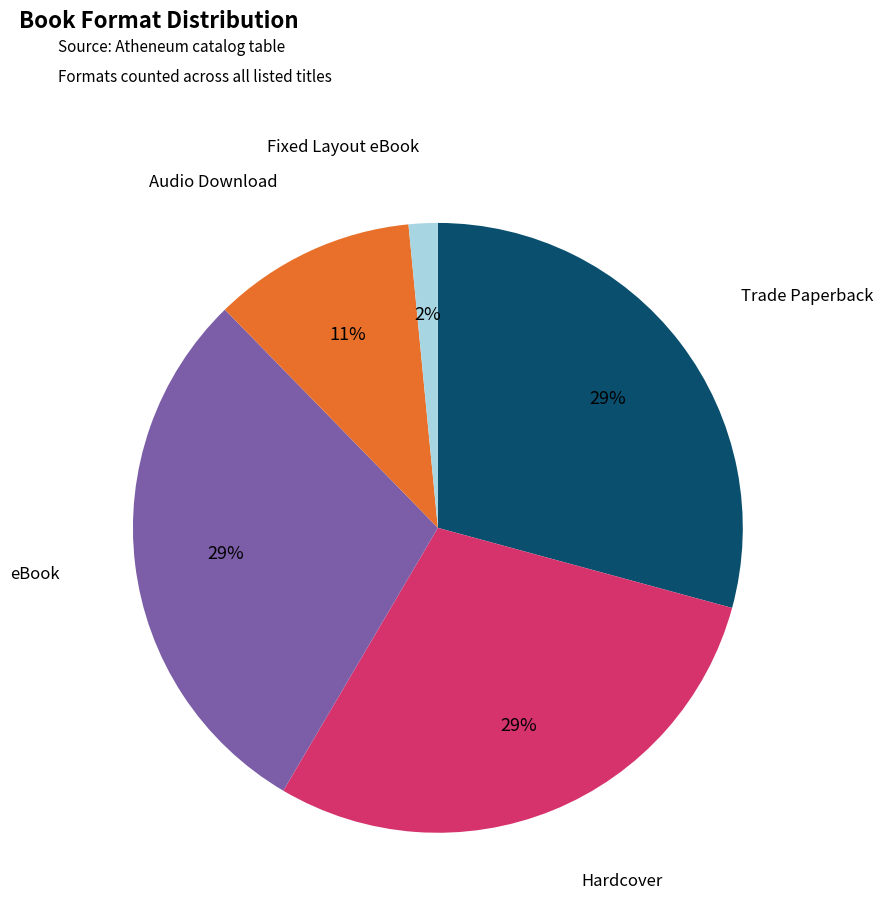

Does any single category account for the majority?

No